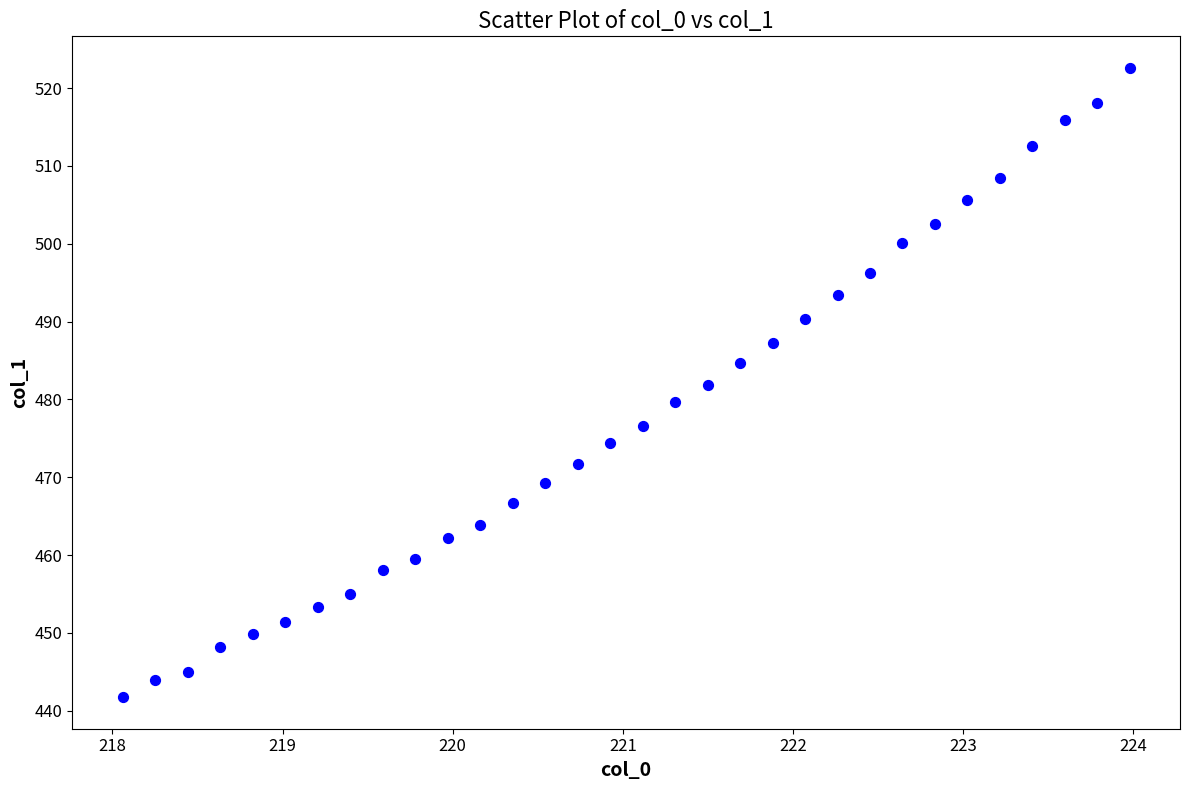

What is the range of X values (max minus min)?

5.9